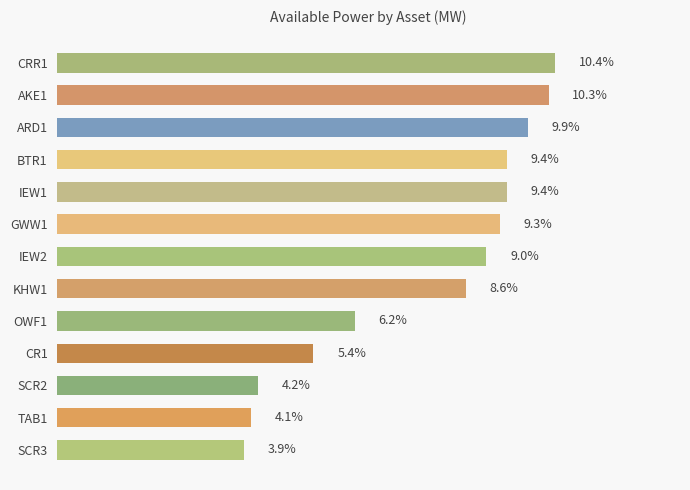

Which has a higher value, CRR1 or SCR3?

CRR1